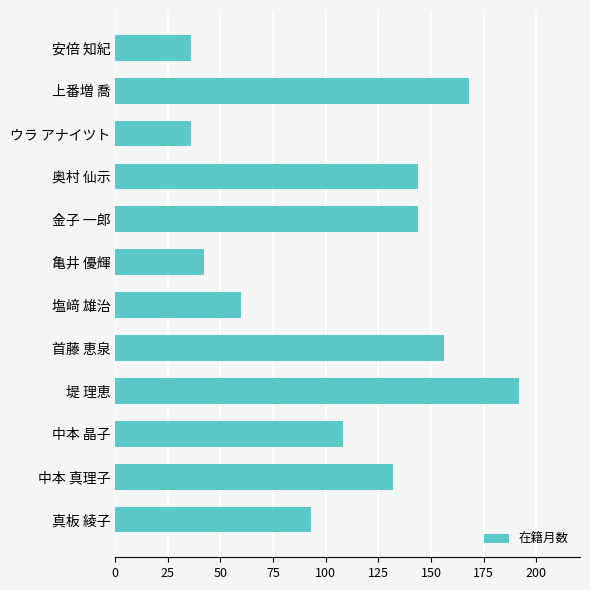

Is it true that the value at 塩﨑 雄治 is 22?

False